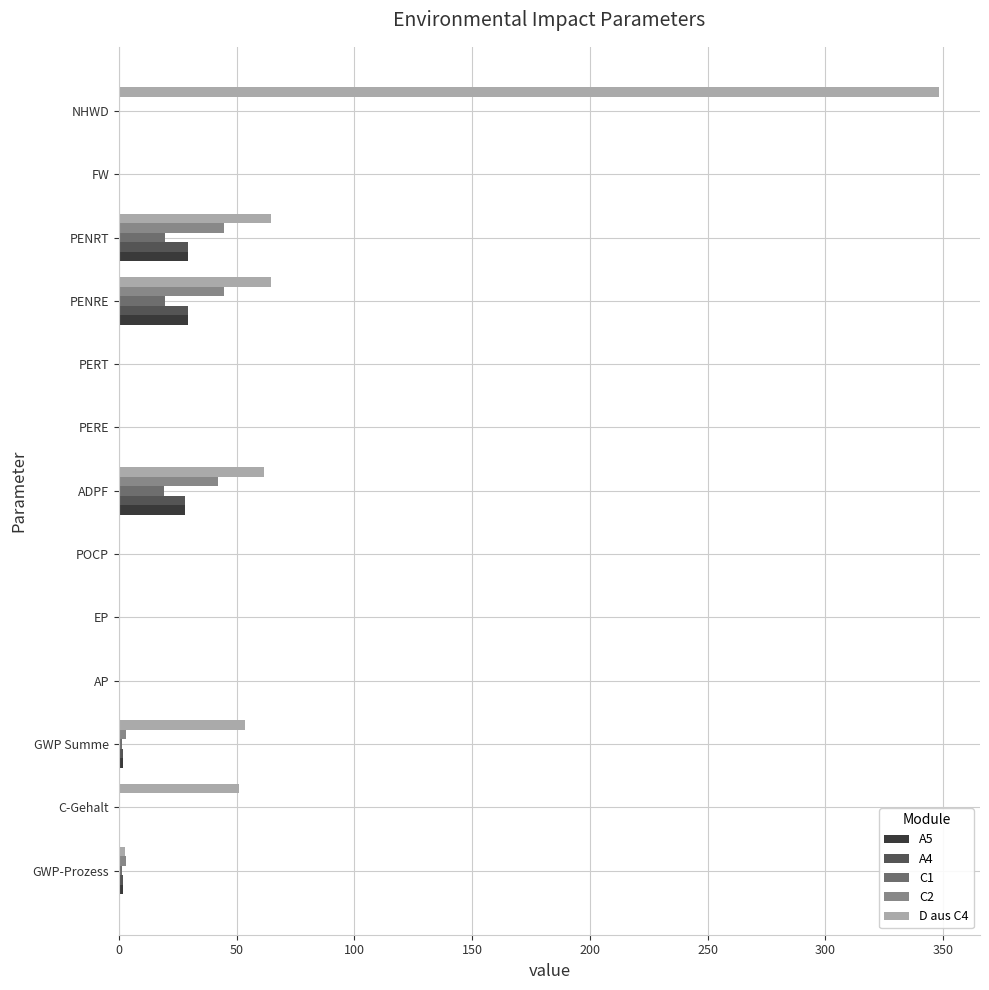

What is the sum of the A4 values at C-Gehalt and PENRE?

29.5